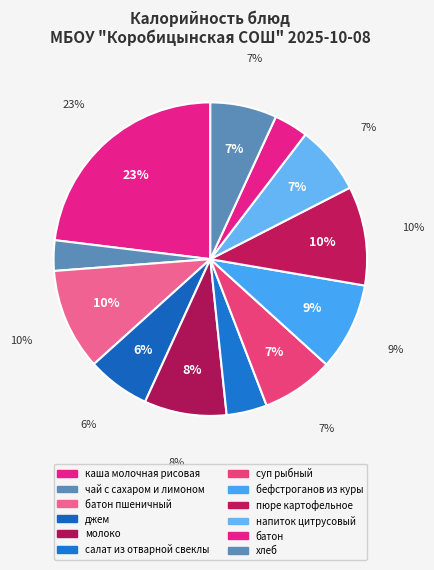

To the nearest percent, what portion does салат из отварной свеклы represent?

4%